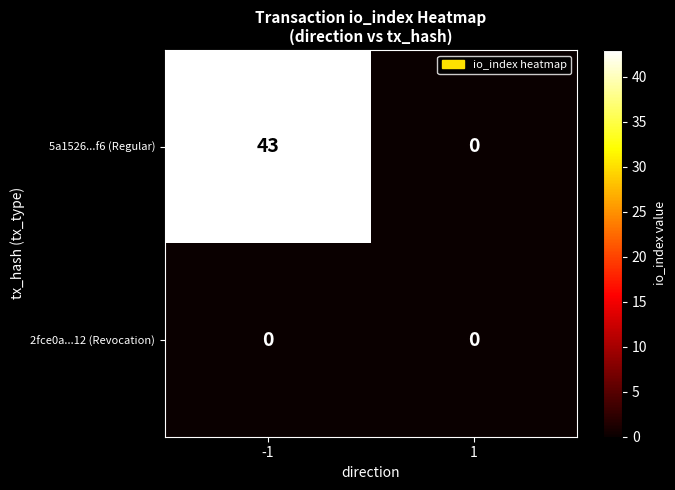

Reading right to left, list all the values displayed in this chart.

5a1526...f6 (Regular): 0	43
2fce0a...12 (Revocation): 0	0